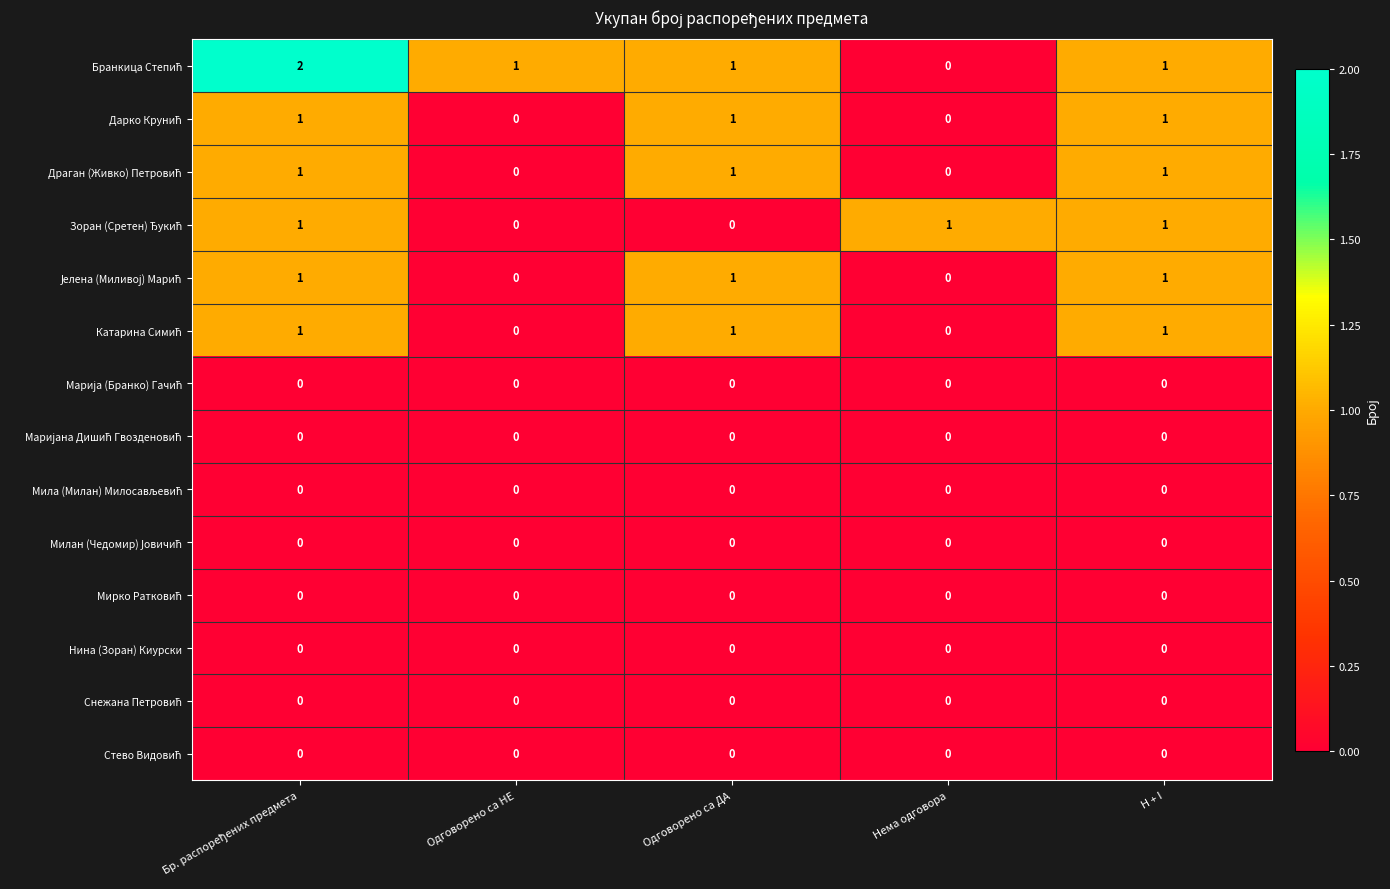

What is the total value across all series at H + I?

6